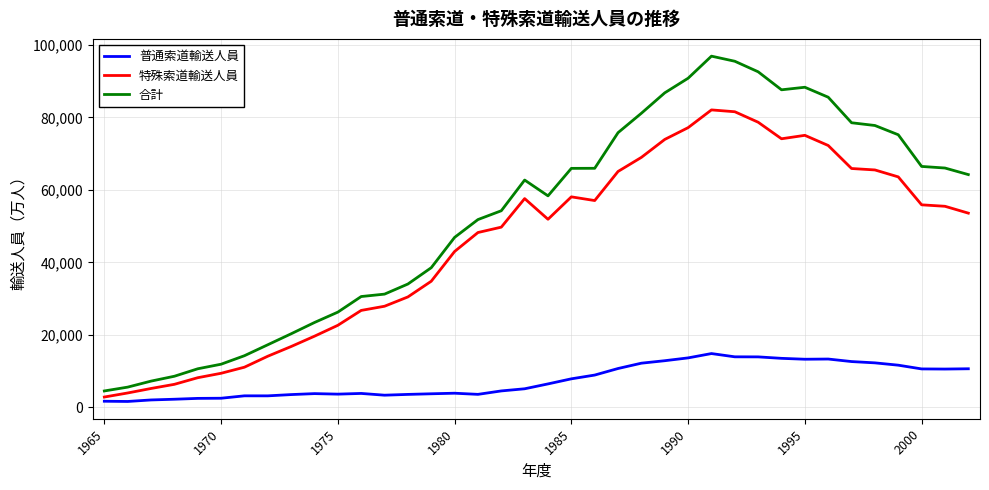

True or false: 普通索道輸送人員 and 合計 intersect in this chart.

False